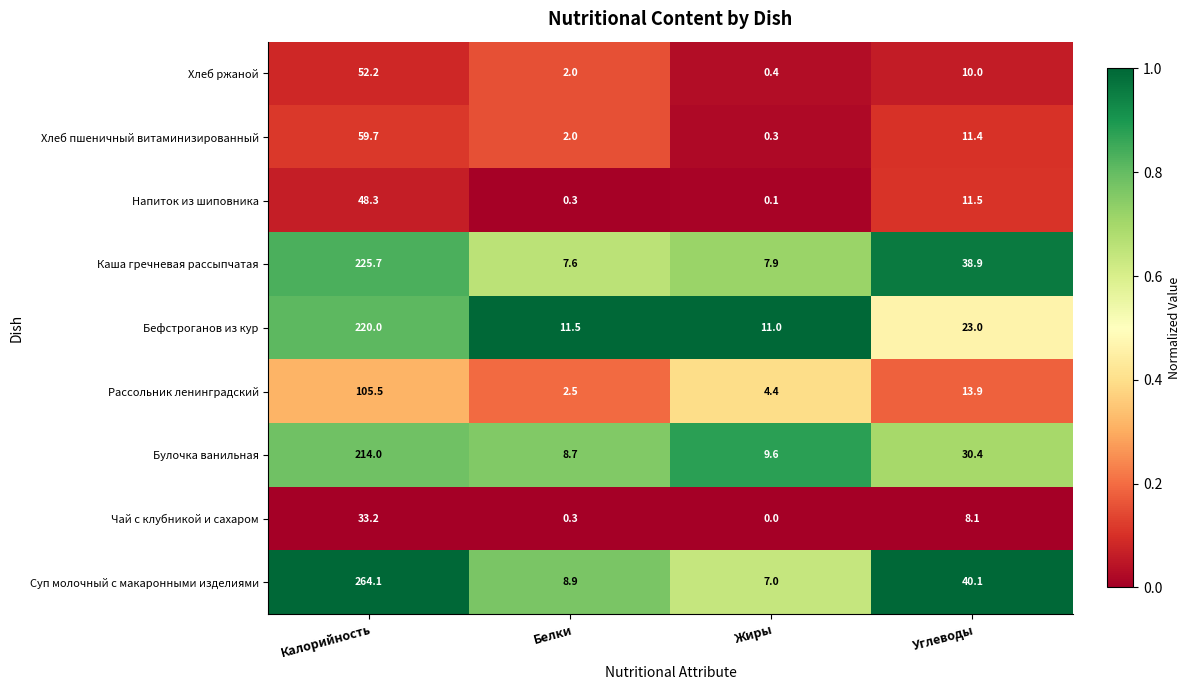

What is the spread (max minus min) of values at Жиры?

11.0